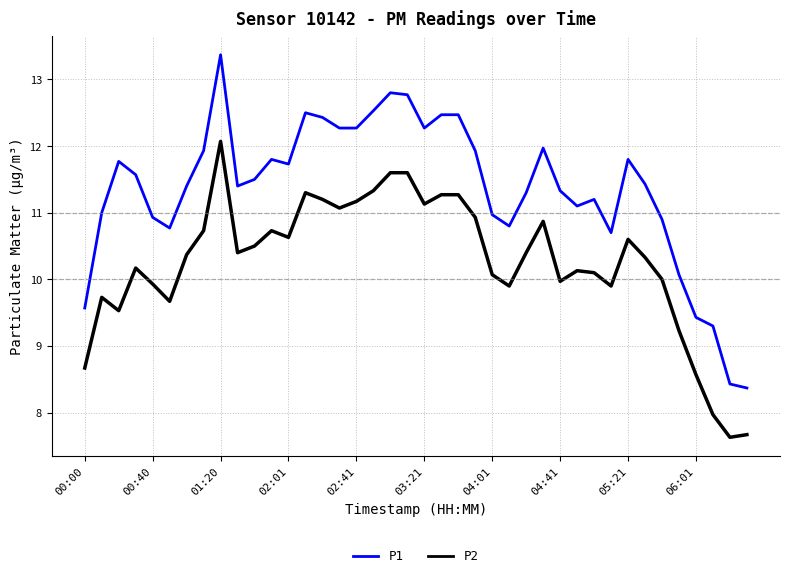

List the series in order of their peak value, lowest first.

P2, P1